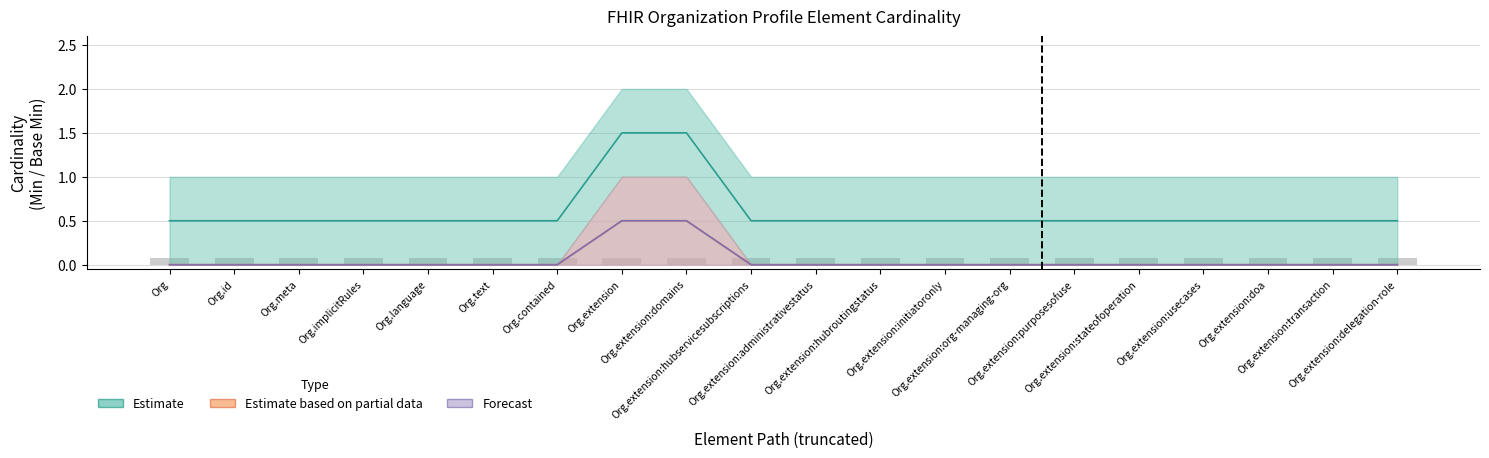

True or false: the data shows 0.5 at Org.implicitRules.

True